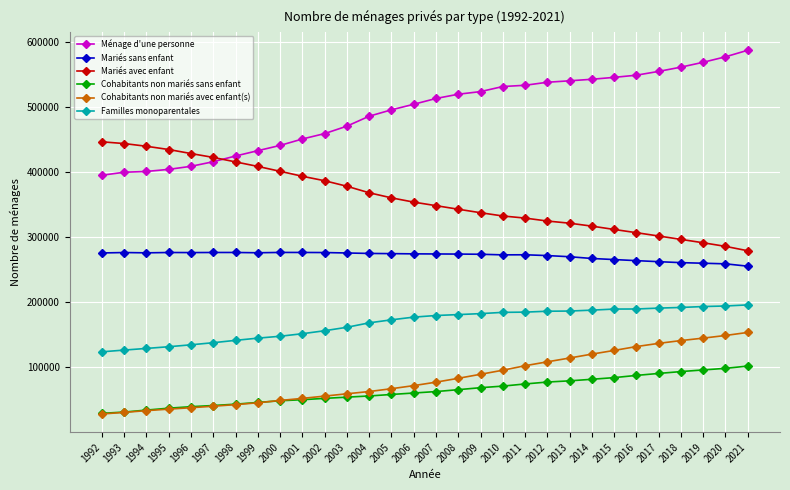

What is the value of the Mariés avec enfant point at the 10th from the left?

393428